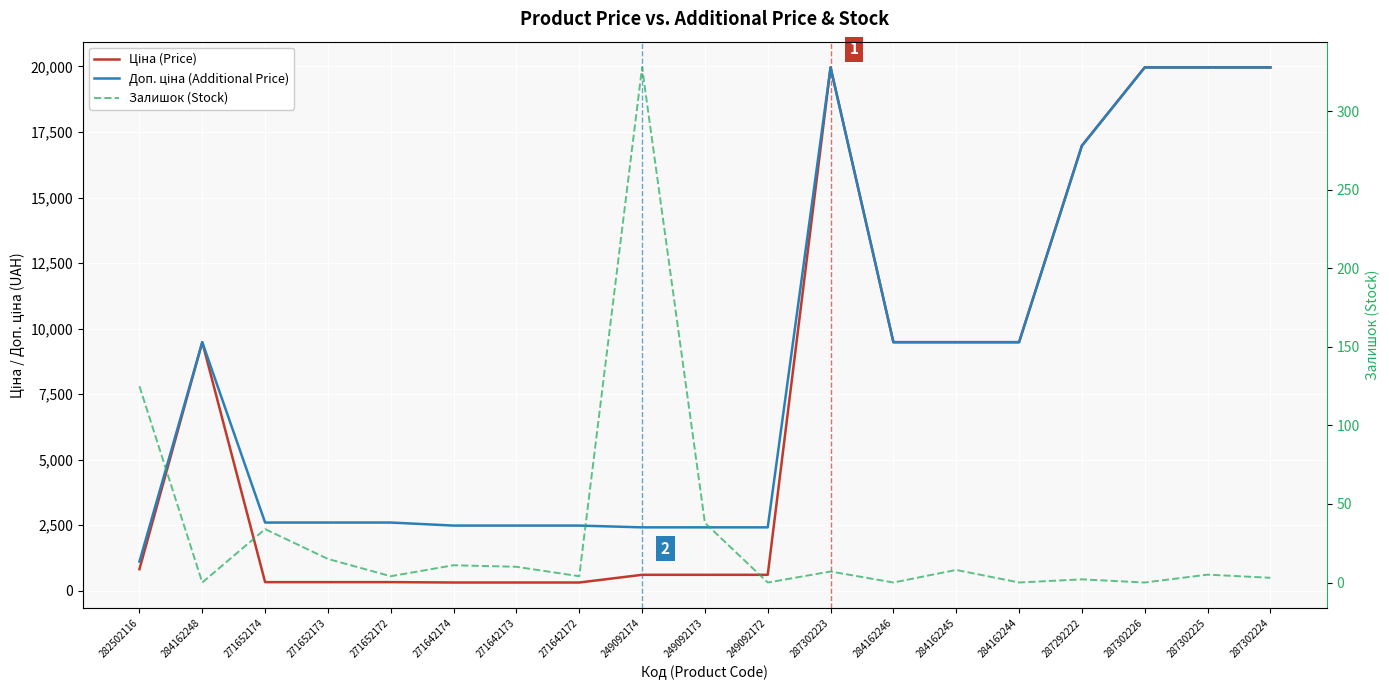

Rank the categories by Ціна (Price) value from highest to lowest.

287302223, 287302226, 287302225, 287302224, 287292222, 284162248, 284162246, 284162245, 284162244, 282502116, 249092174, 249092173, 249092172, 271652174, 271652173, 271652172, 271642174, 271642173, 271642172